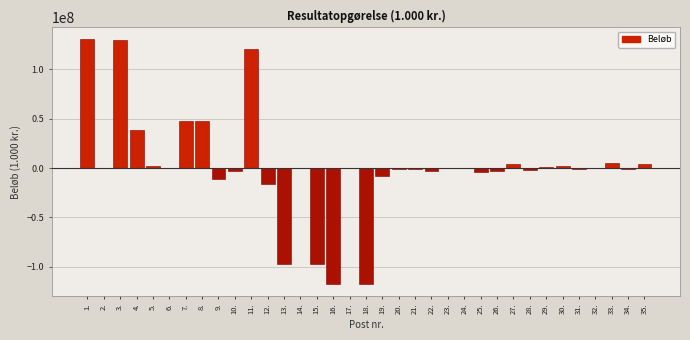

What is the greatest value displayed?

130542903